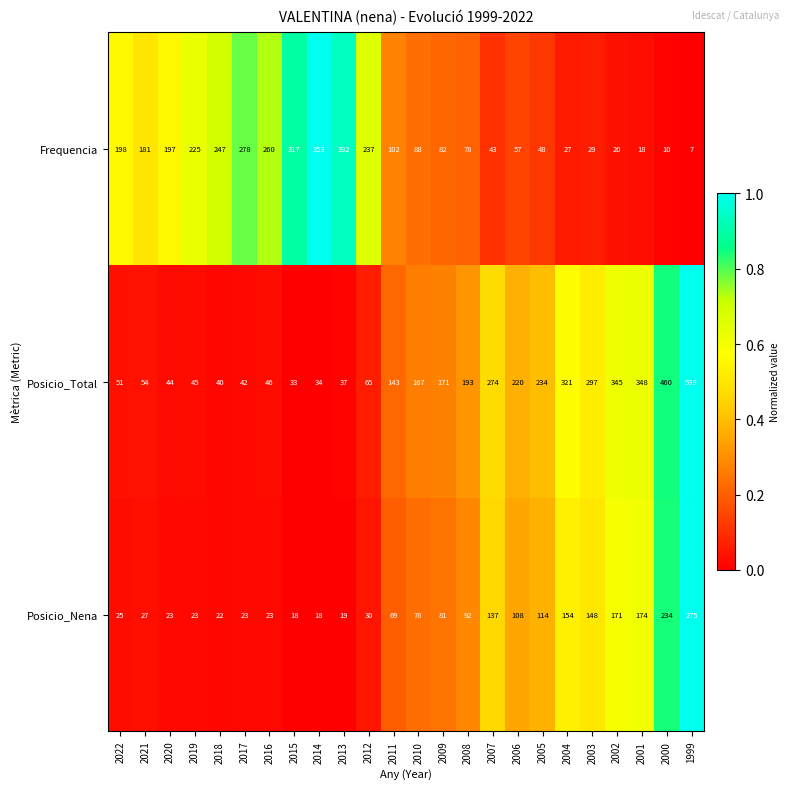

True or false: Posicio_Nena has a value of 114 at 2005.

True